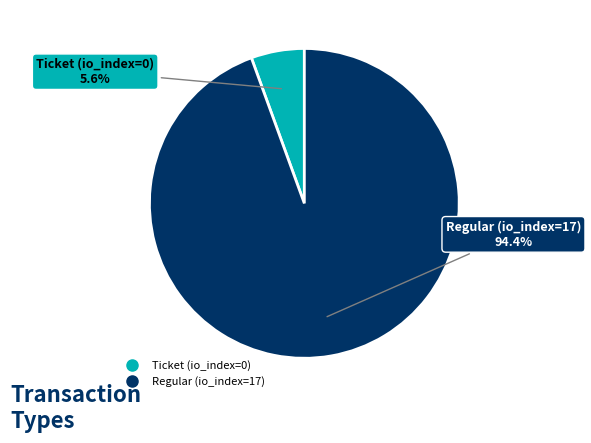

Which slice is the largest?

Regular (io_index=17)